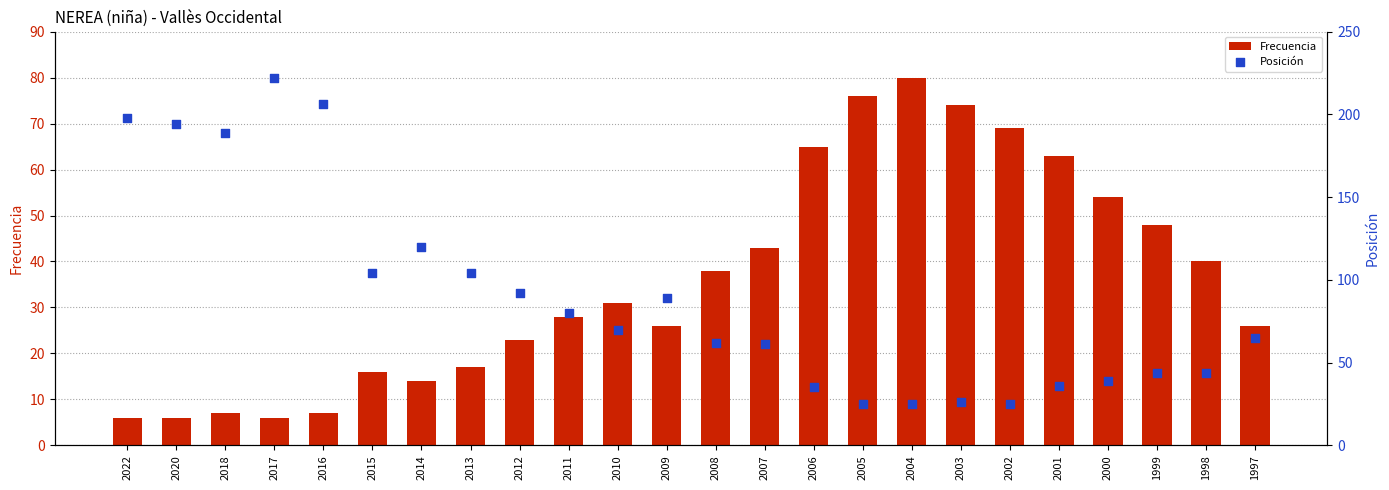

Which series has the largest Y range (max minus min)?

Posición